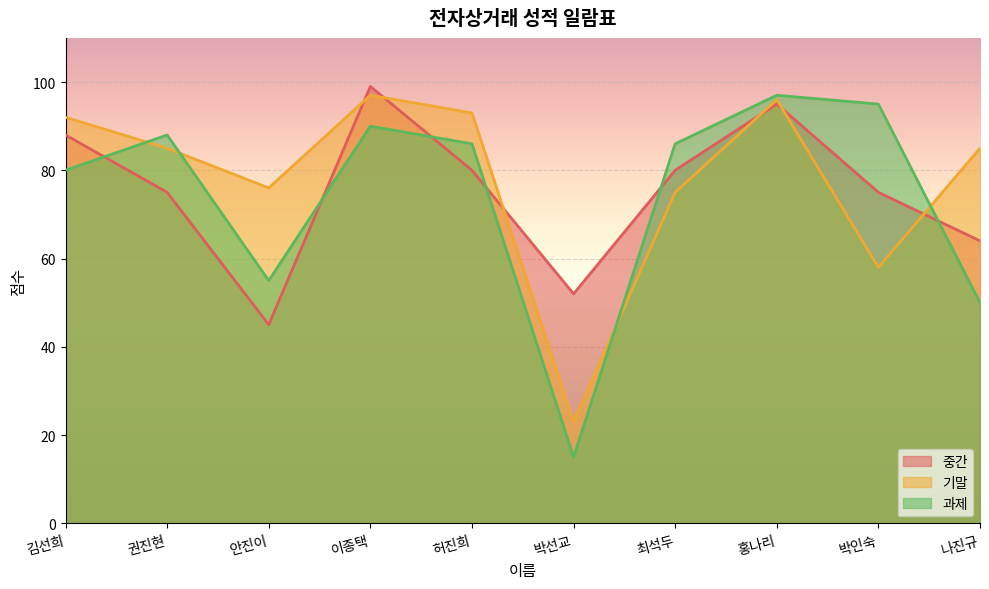

After their last crossing, which series has the higher values: 중간 or 과제?

중간